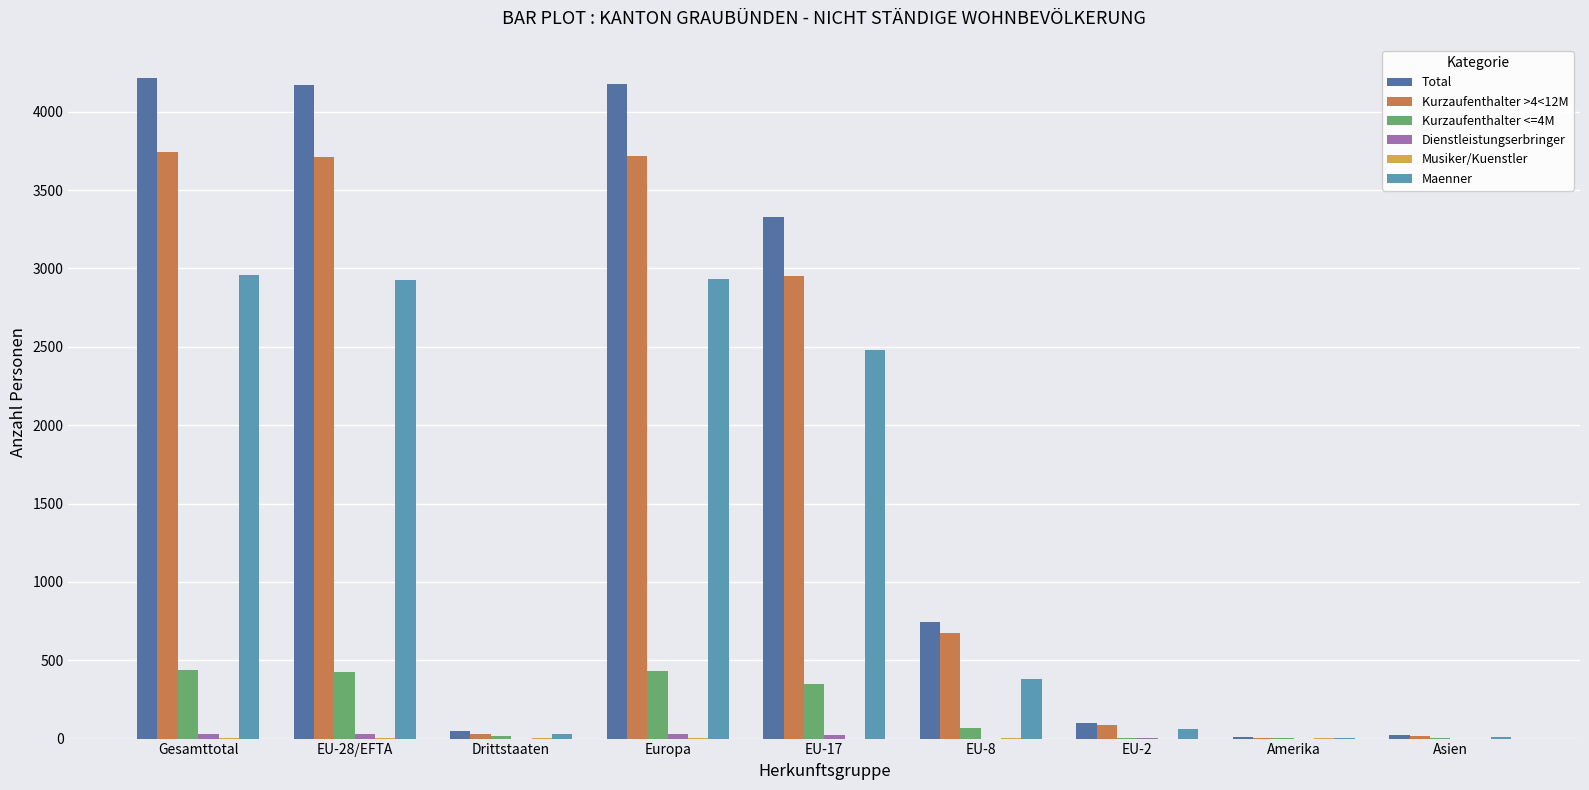

The value of Kurzaufenthalter <=4M at EU-28/EFTA is 424. True or false?

True